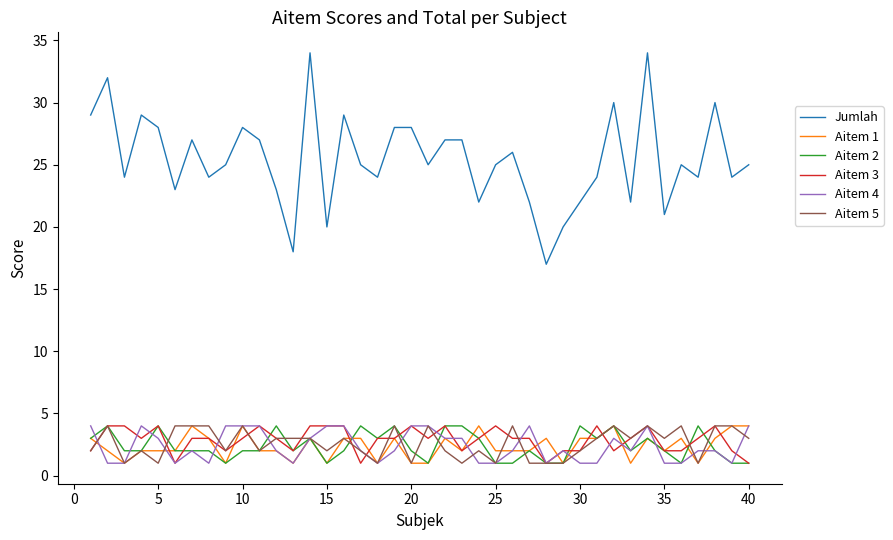

Count the number of data series in this chart.

6